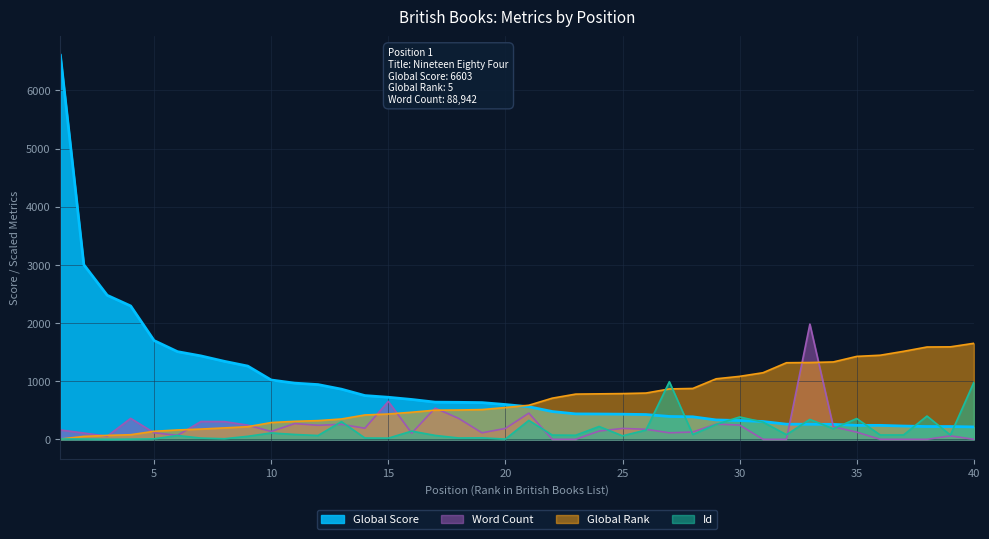

What is the total value across all series at 23?

1284.3